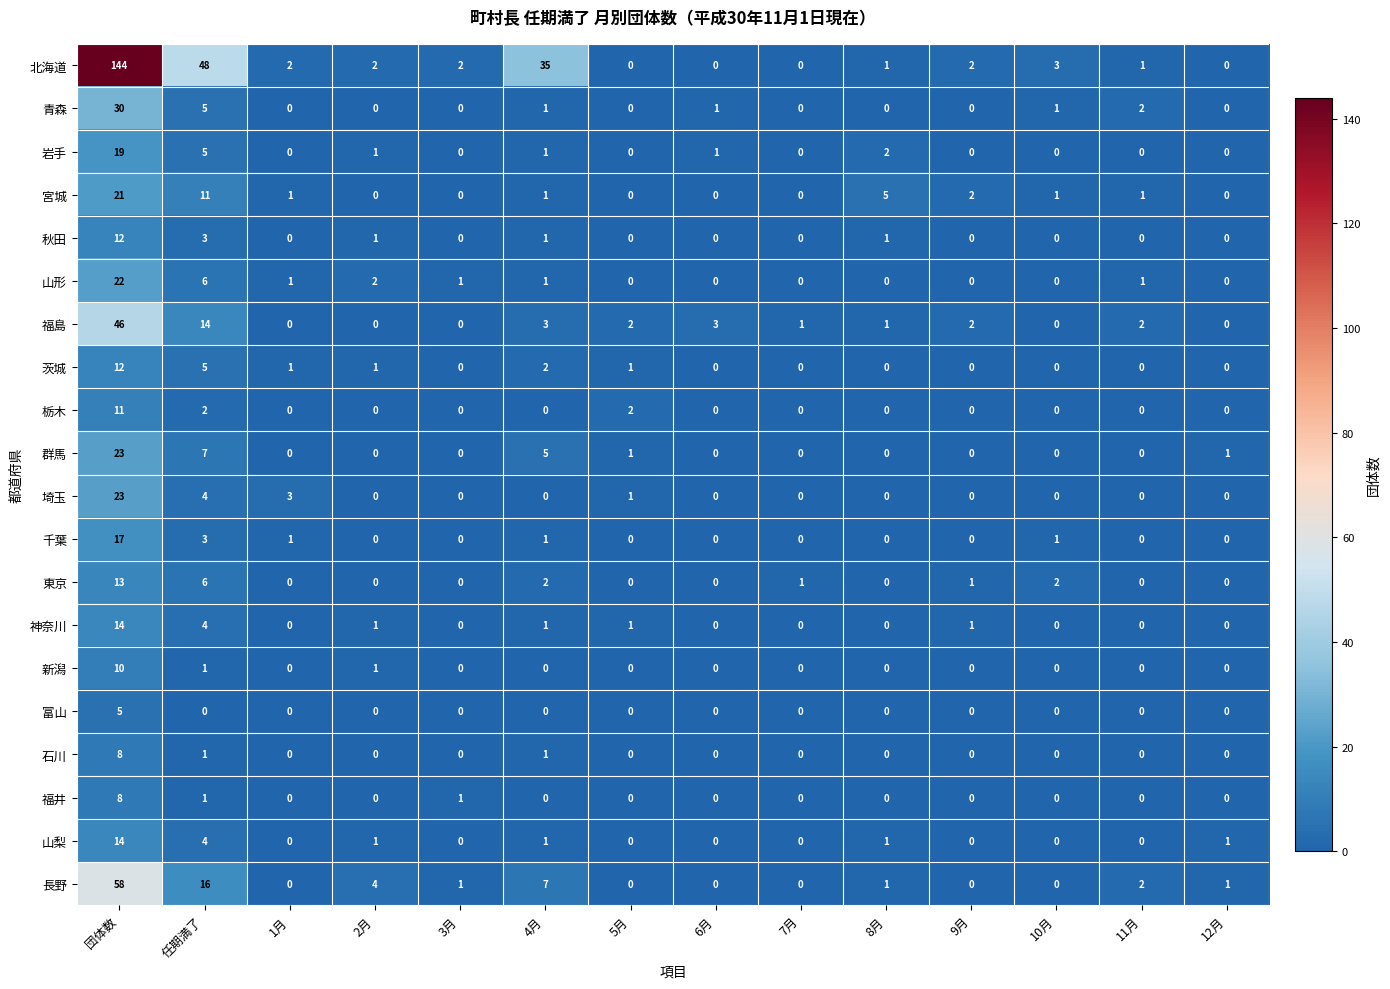

What is the highest value of the 石川 series?

8